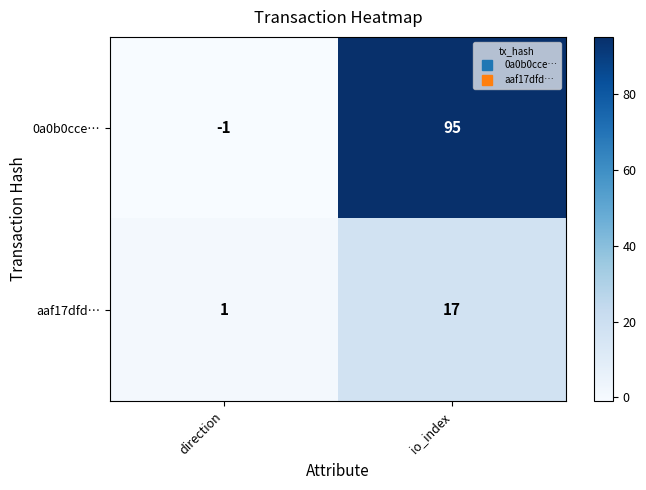

Where is 0a0b0cce… nearest to the value 47?

direction